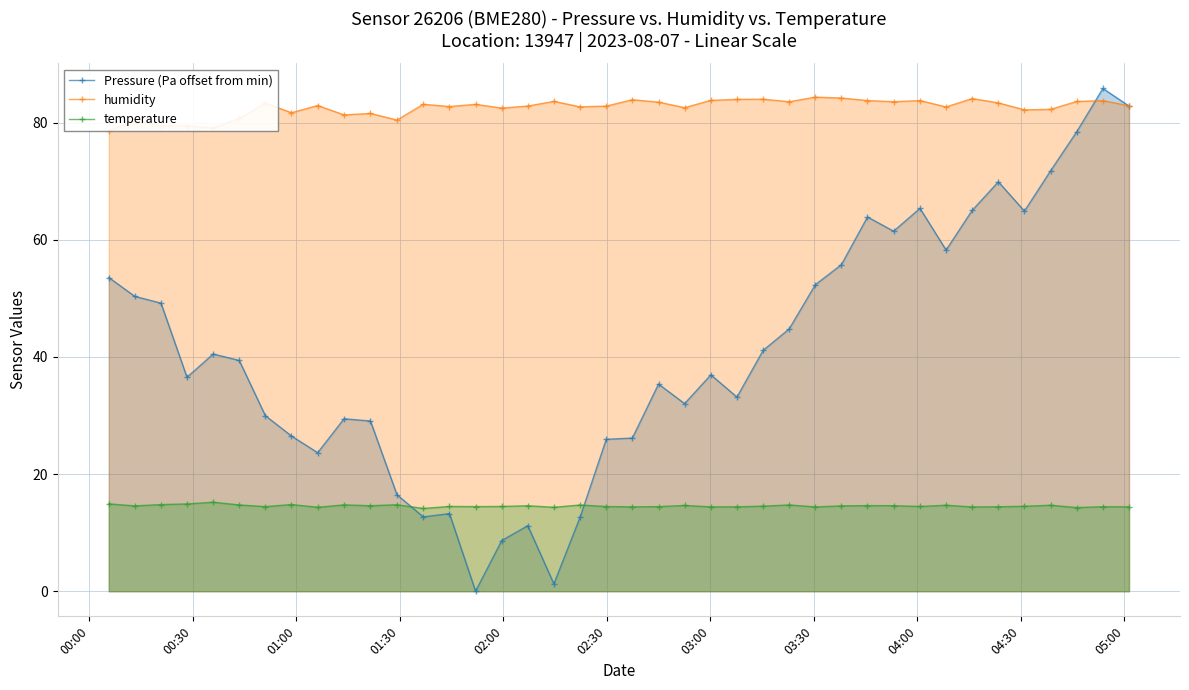

What is the minimum value for temperature?

14.1